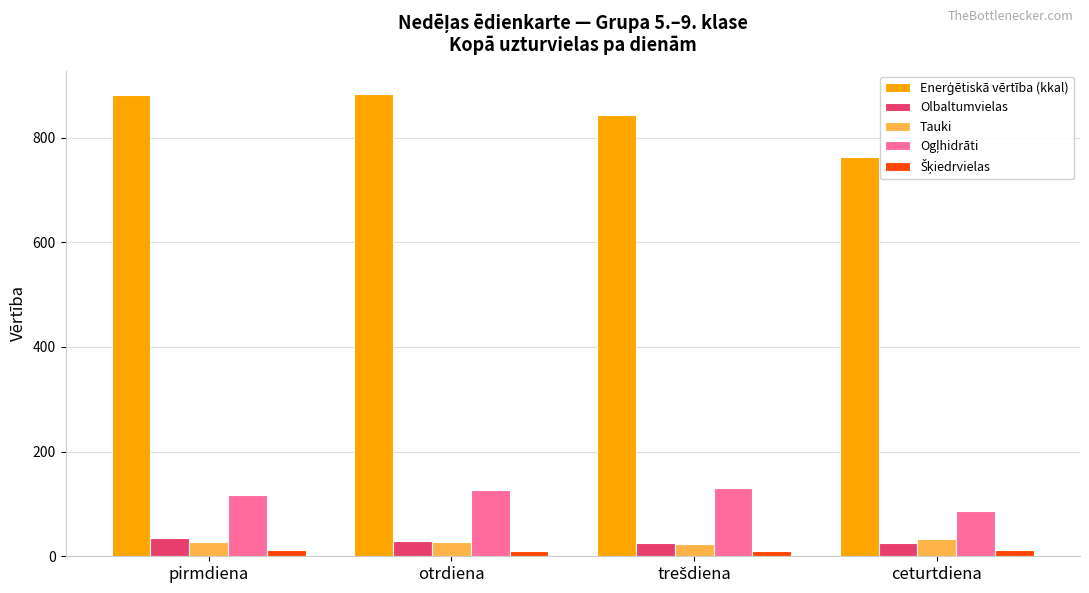

What is the difference between the second highest and minimum values in the Tauki series?

3.5